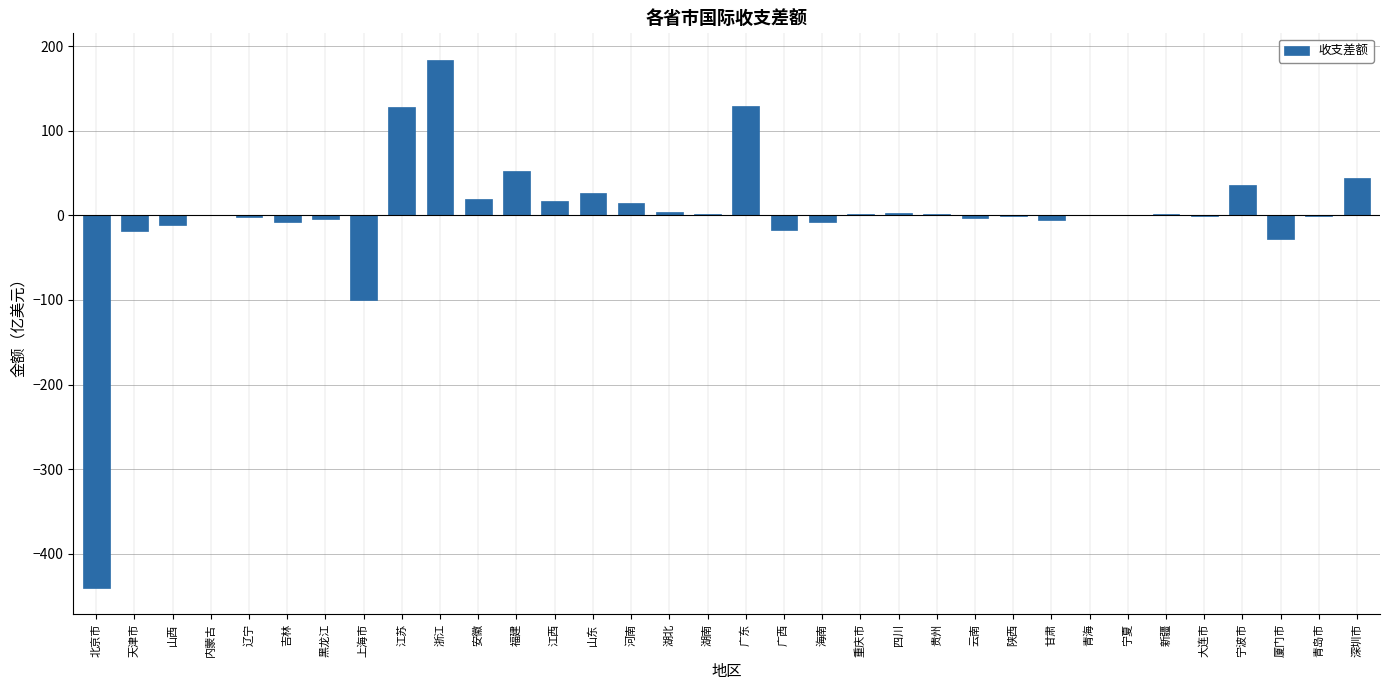

What is the sum of all values?

15.2